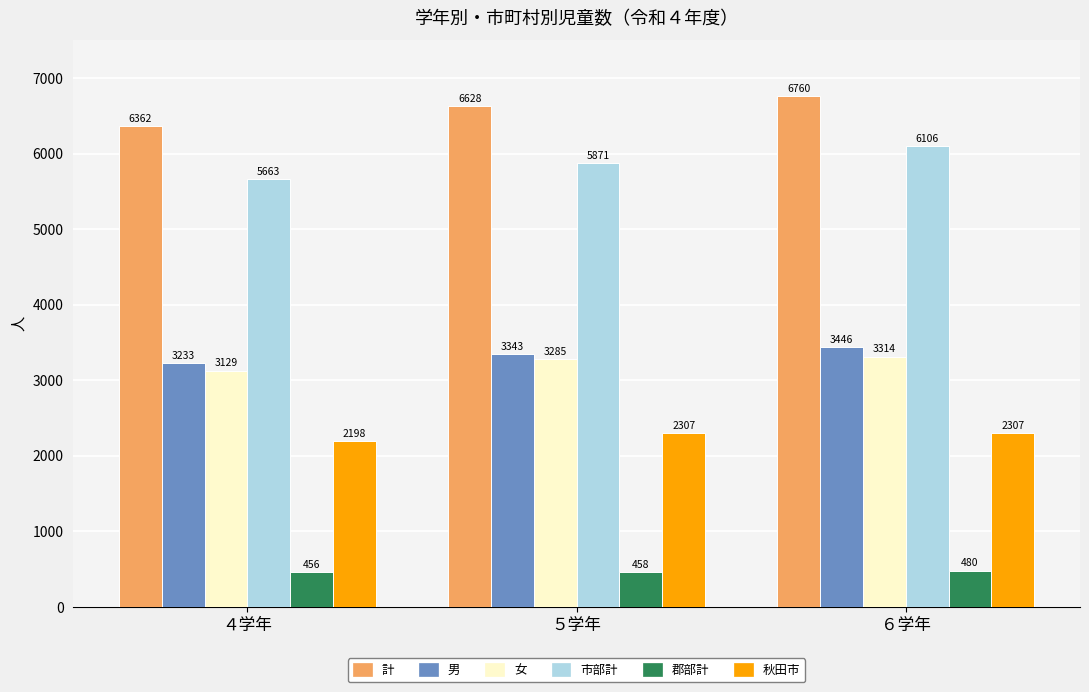

Reading left to right, what are all the values shown in this chart?

計: 6362	6628	6760
男: 3233	3343	3446
女: 3129	3285	3314
市部計: 5663	5871	6106
郡部計: 456	458	480
秋田市: 2198	2307	2307